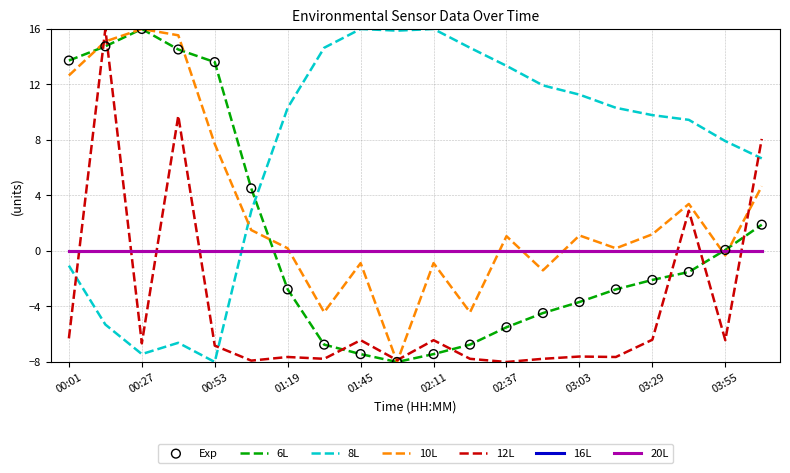

Does the chart have visible grid lines?

Yes